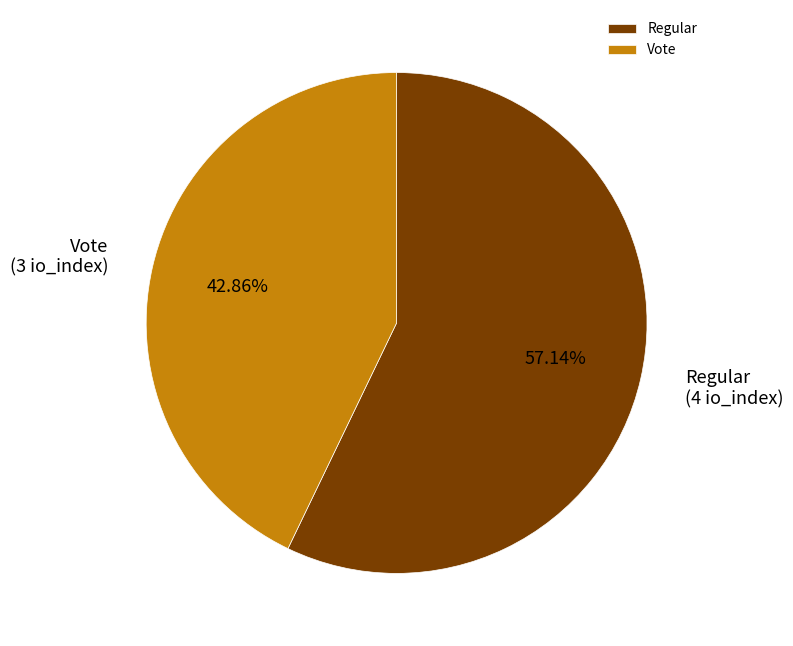

What is the majority slice?

Regular